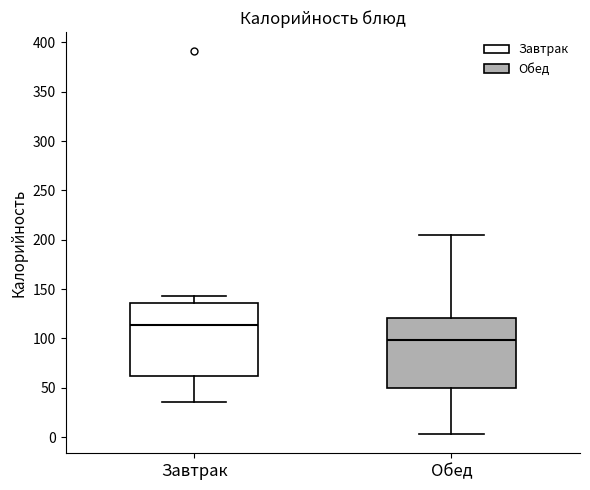

Reading left to right, read every box against the y-axis: the position of its median line, the range the box covers, and the ends of its whiskers. The values are not printed on the chart, so give them approximately, as read against the axis.

Завтрак: median 115, box 60 to 135, whiskers 35 to 145
Обед: median 100, box 50 to 120, whiskers 5 to 205